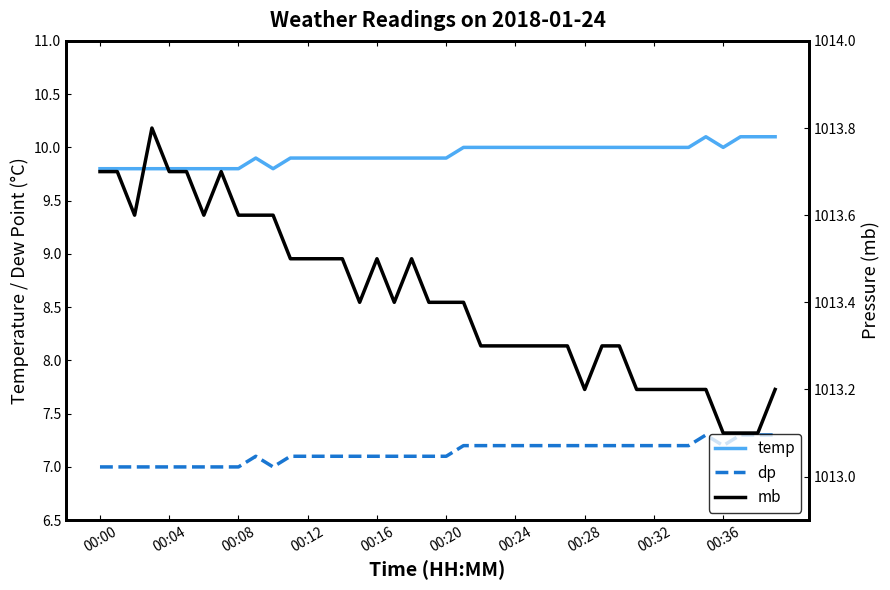

What position from the right is 00:24?

16